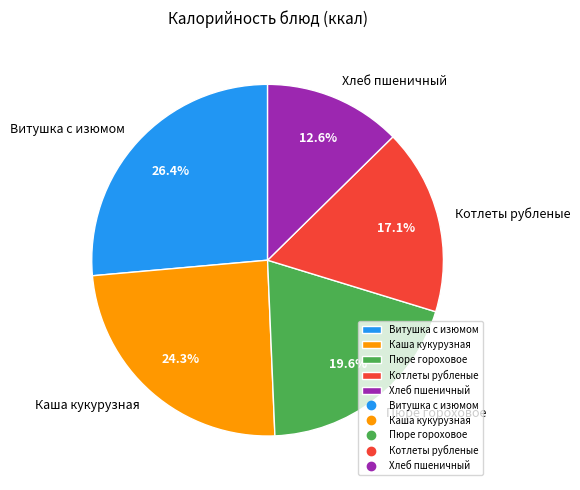

Which slice is the largest?

Витушка с изюмом